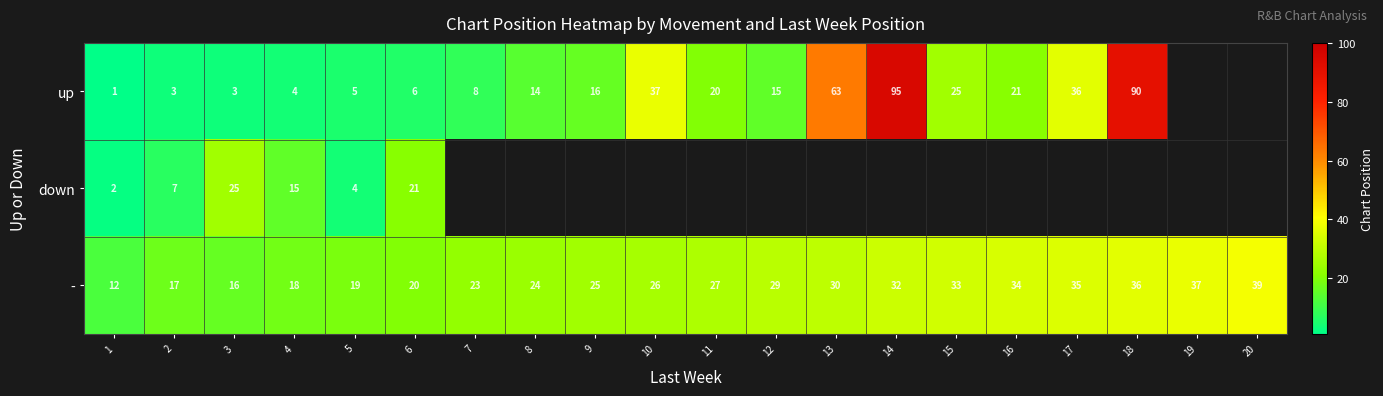

At 6, list the series in order from smallest to largest.

up, -, down